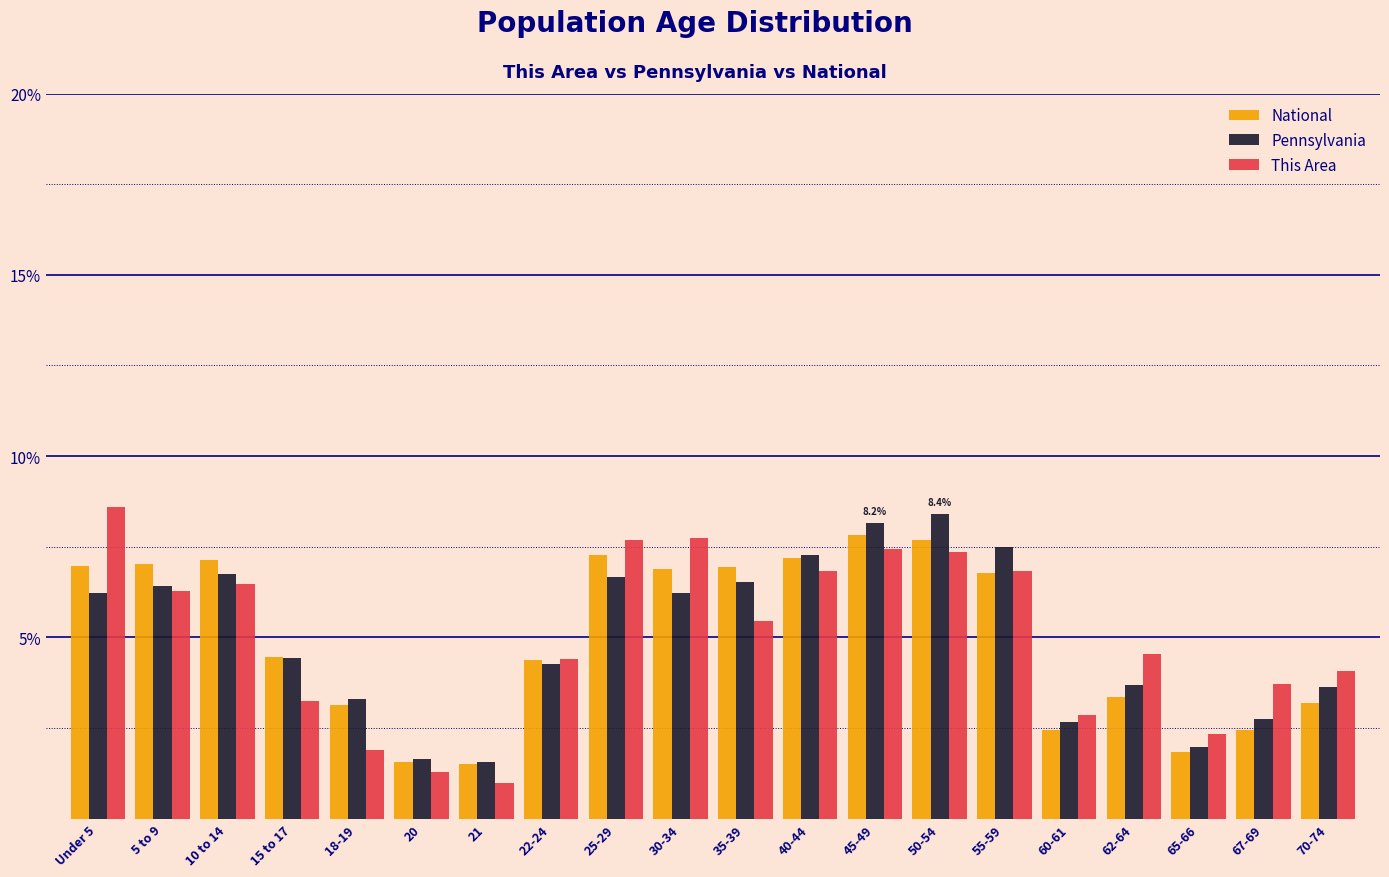

Which series changed the most between 20 and 62-64?

This Area